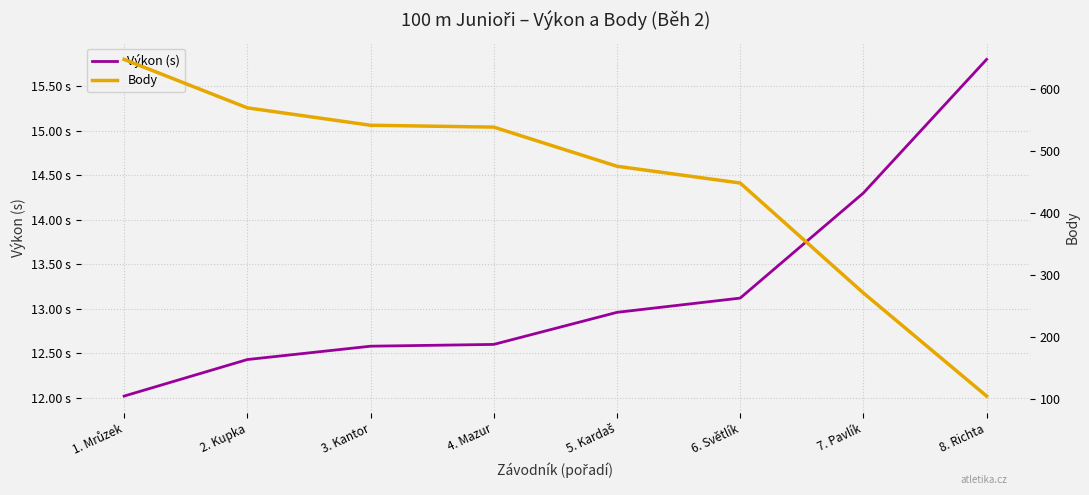

True or false: Body has a value of 369.1 at 4. Mazur.

False